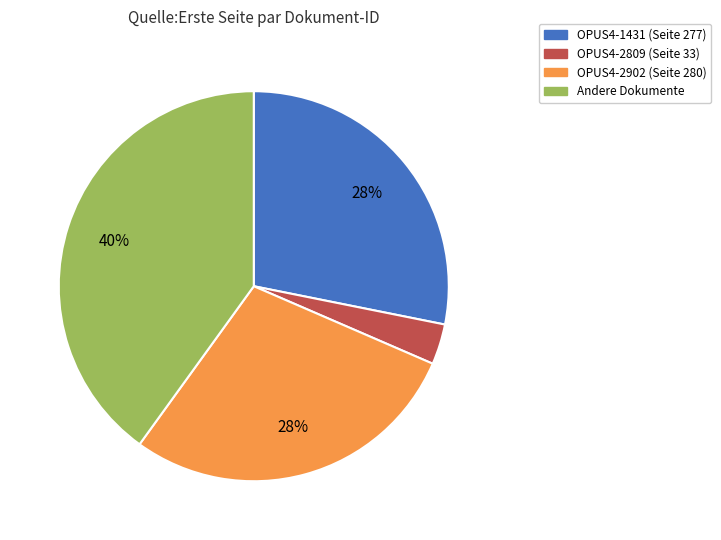

To the nearest percent, what is the average slice percentage?

25%